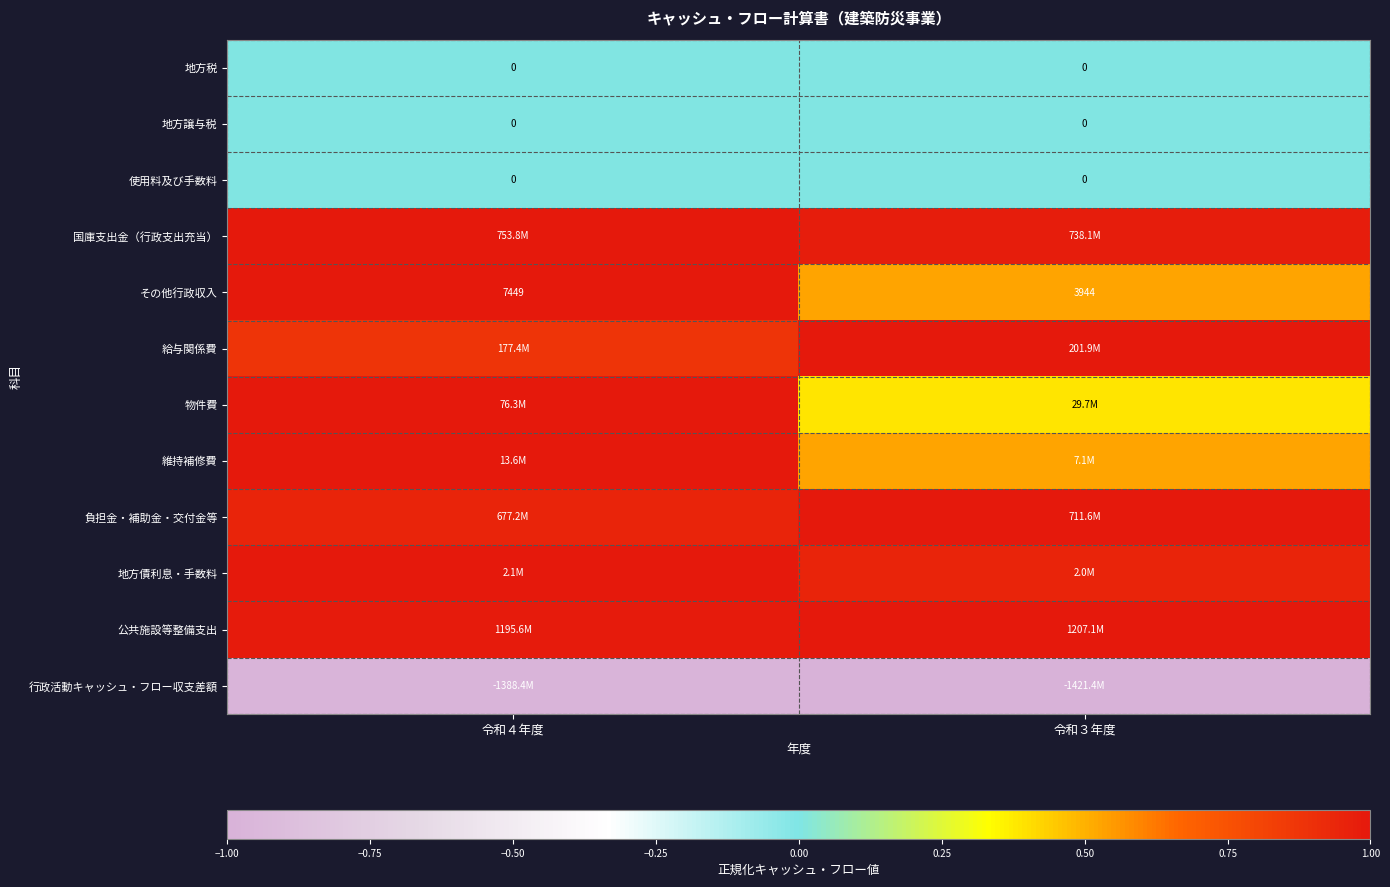

Which has a higher value, 令和３年度 or 令和４年度?

令和３年度